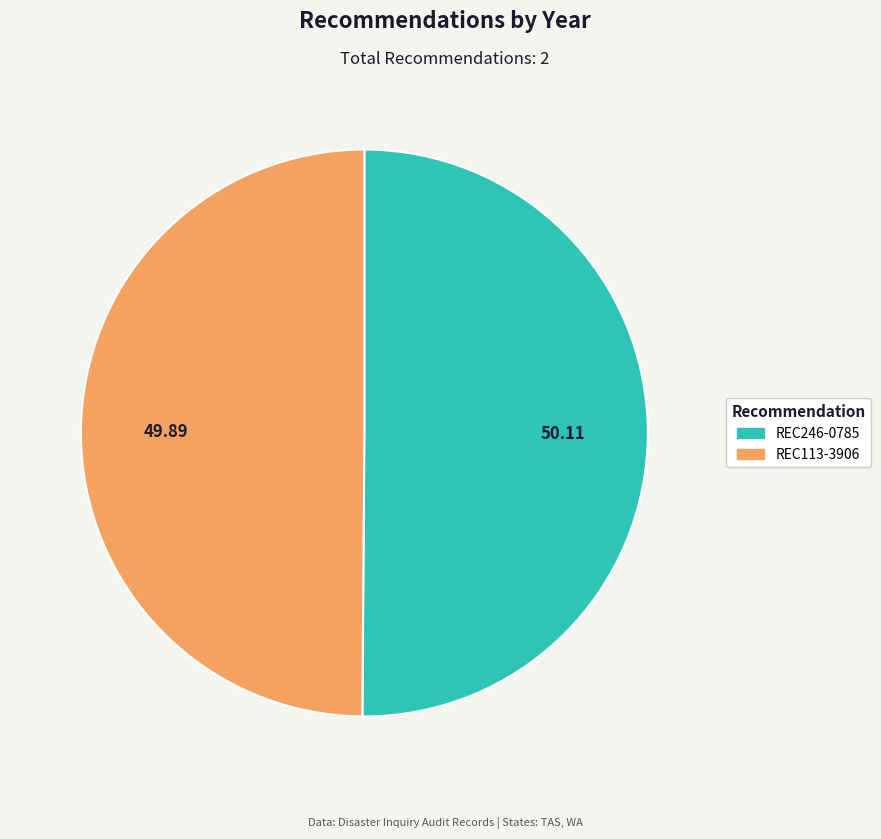

What is the ratio of the value at REC113-3906 to the value at REC246-0785?

1.0